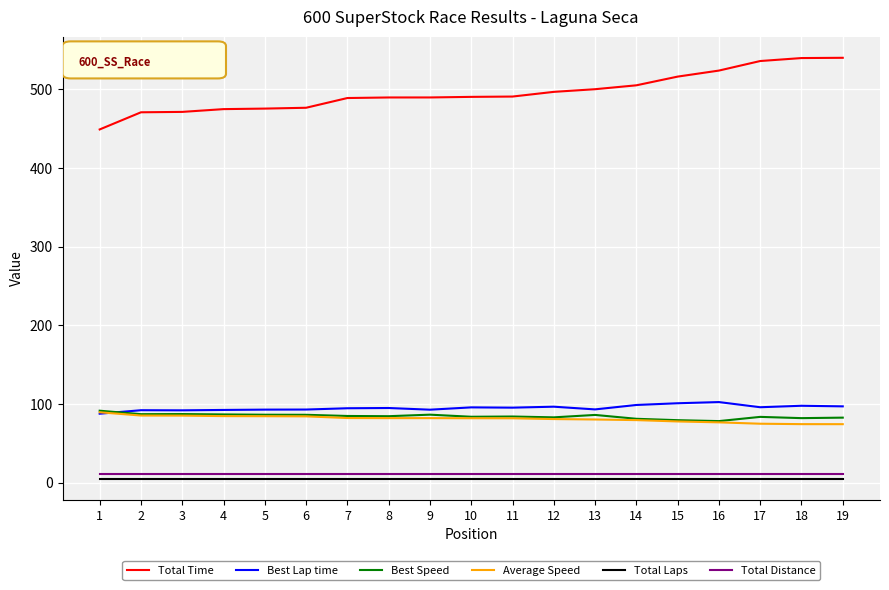

Rank the series at 13 from highest to lowest value.

Total Time, Best Lap time, Best Speed, Average Speed, Total Distance, Total Laps